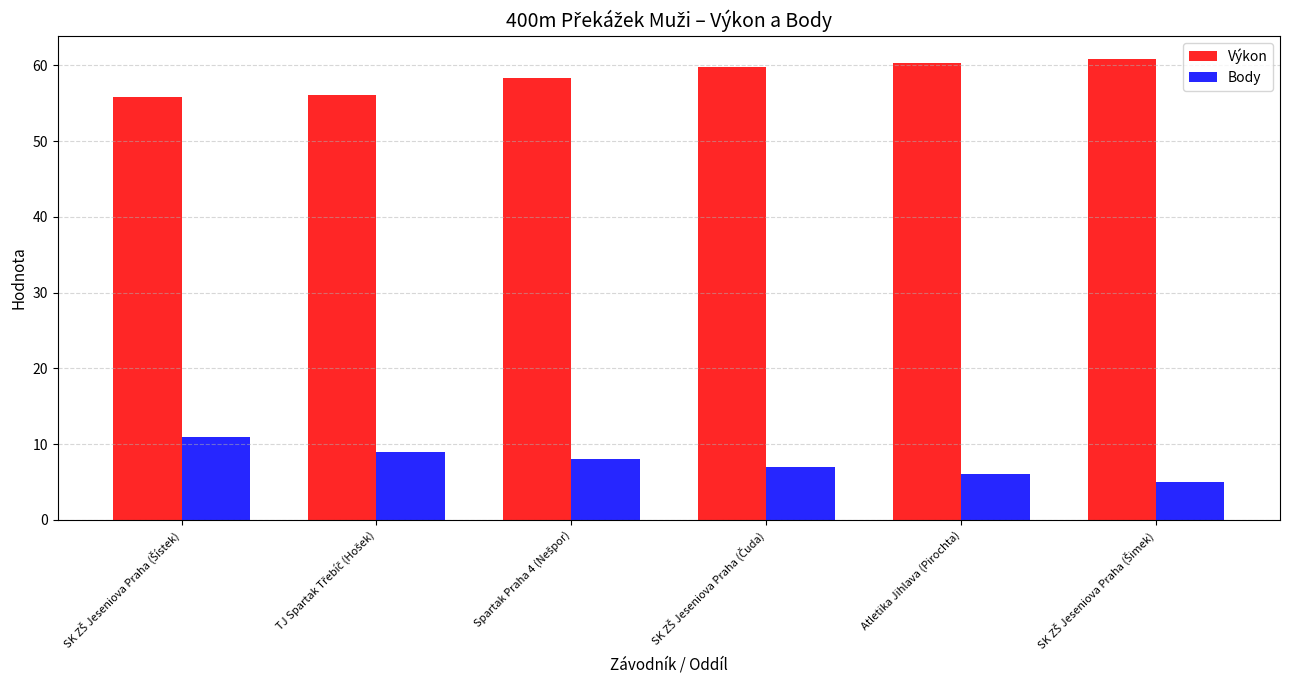

Rank the series by their maximum value, from lowest to highest.

Body, Výkon